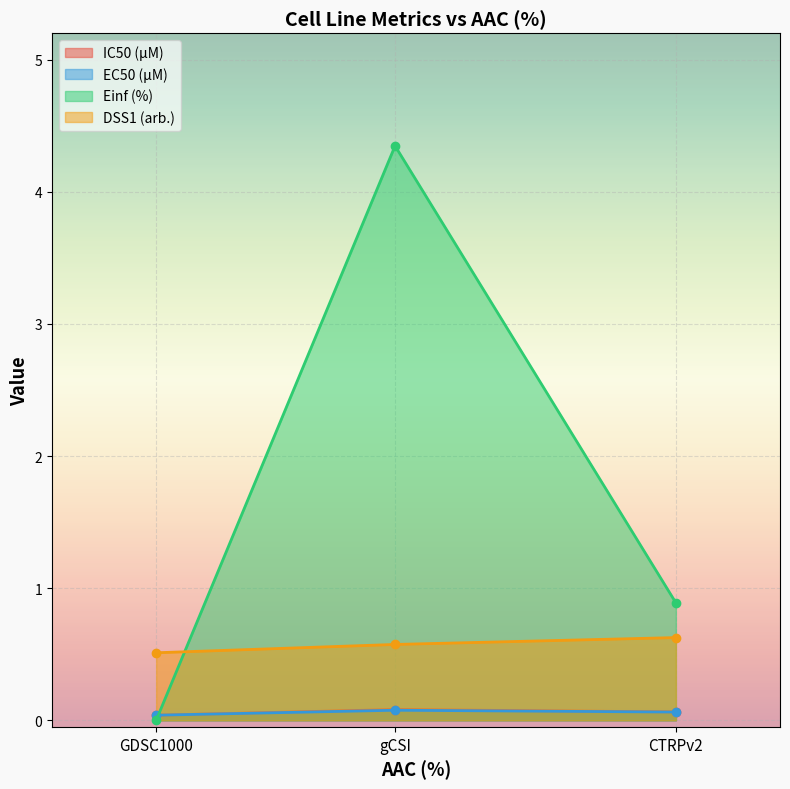

Rank the series at GDSC1000 from lowest to highest value.

Einf (%), IC50 (µM), EC50 (µM), DSS1 (arb.)